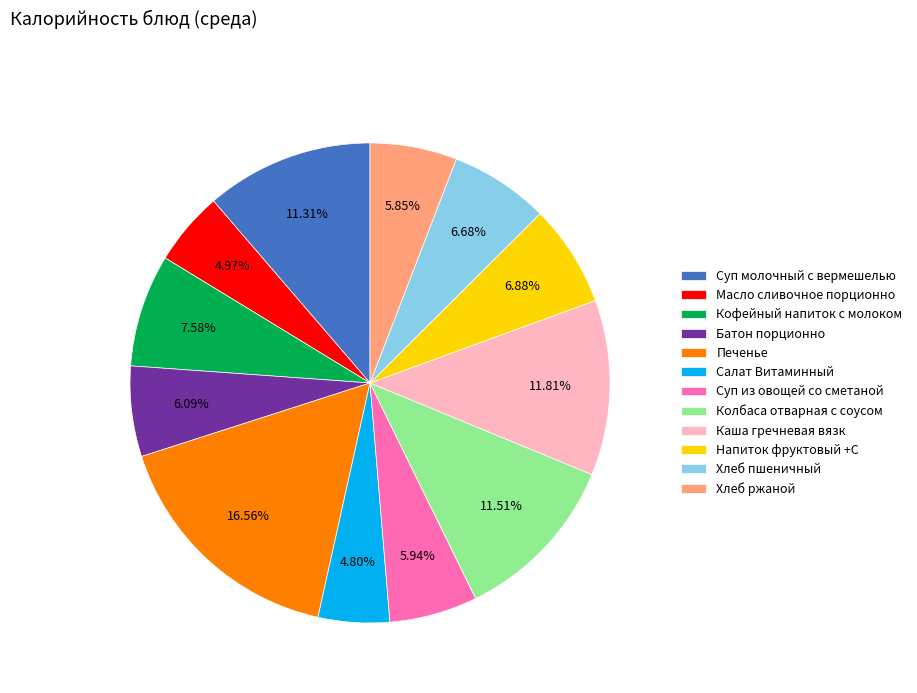

Approximately how many times larger is the value at Напиток фруктовый +С compared to Хлеб ржаной?

1.2